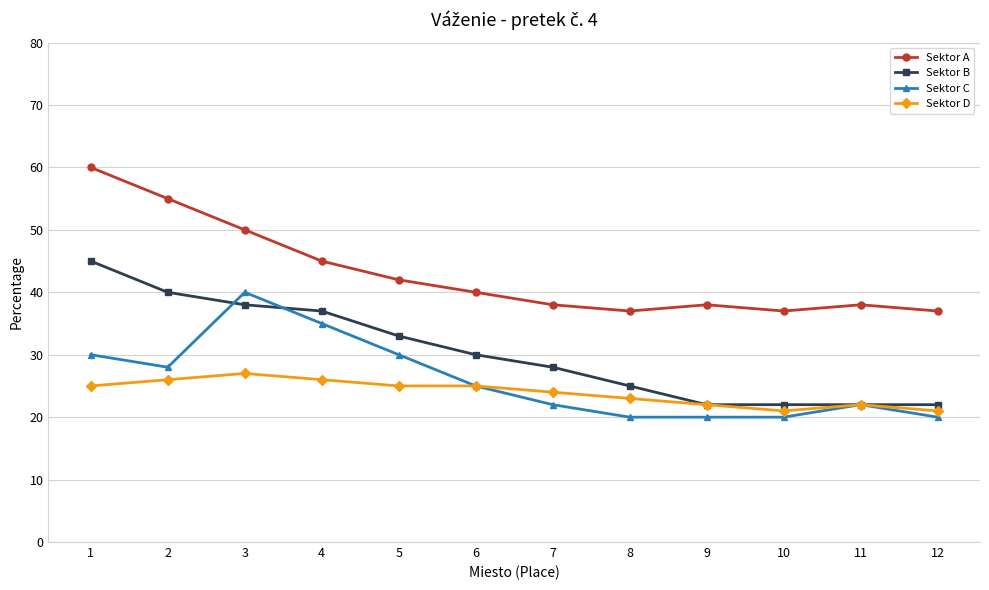

At how many categories does at least one series exceed 20?

12